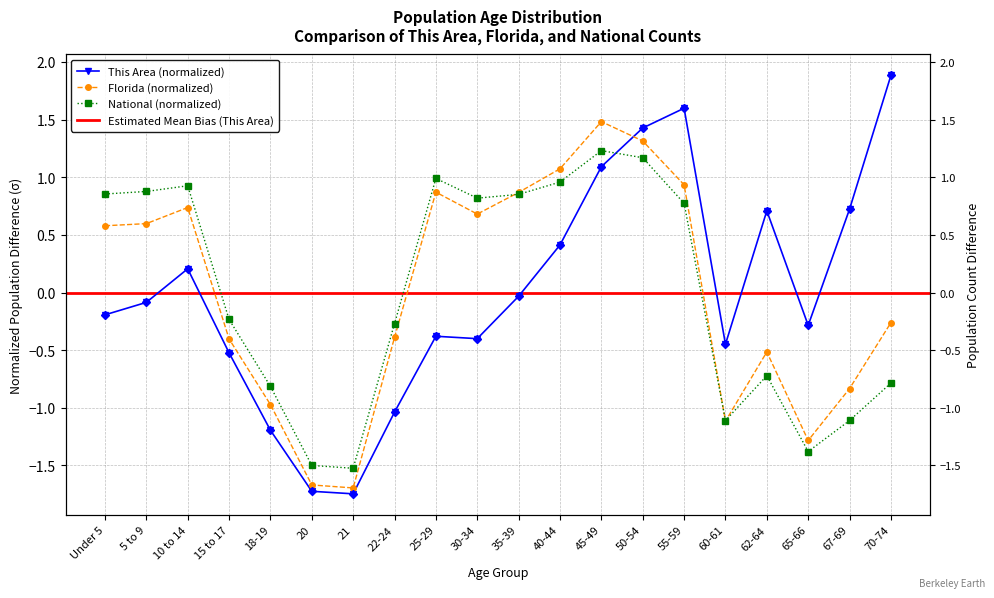

Is this an area chart (filled region under the line)?

No